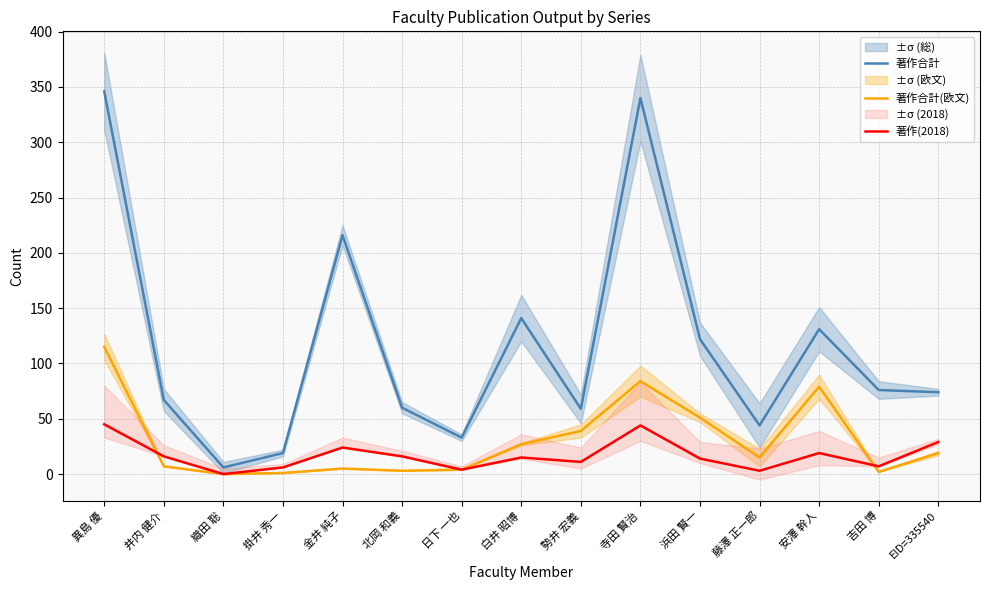

What is the highest value of the 著作(2018) series?

45